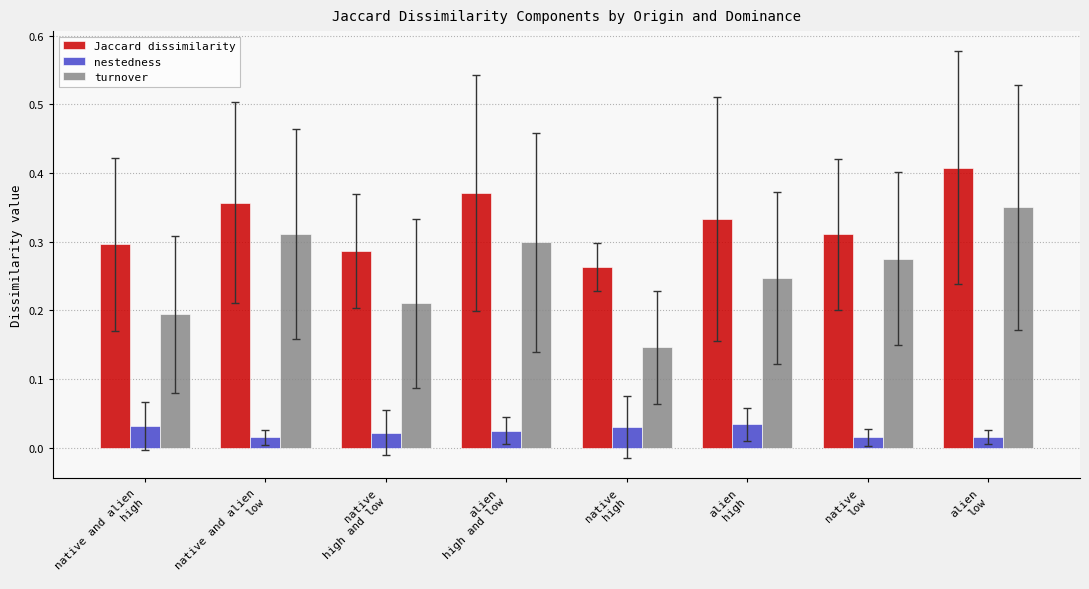

Count the number of categories in the chart.

8